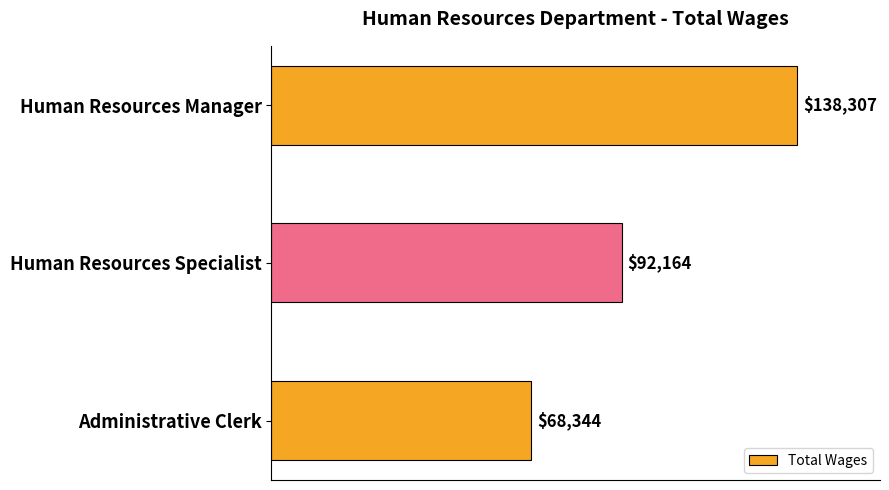

Reading top to bottom, transcribe all the data shown in this chart.

138307	92164	68344